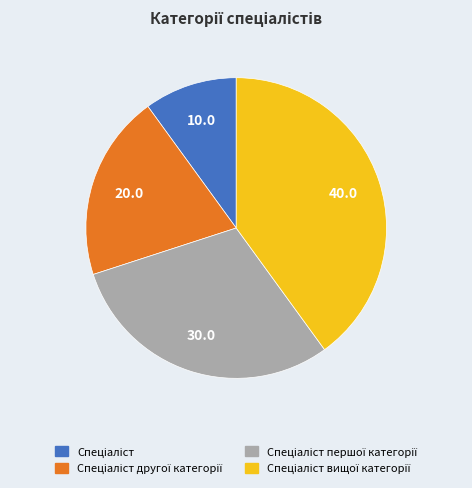

The Спеціаліст slice represents 10% of the pie. True or false?

True